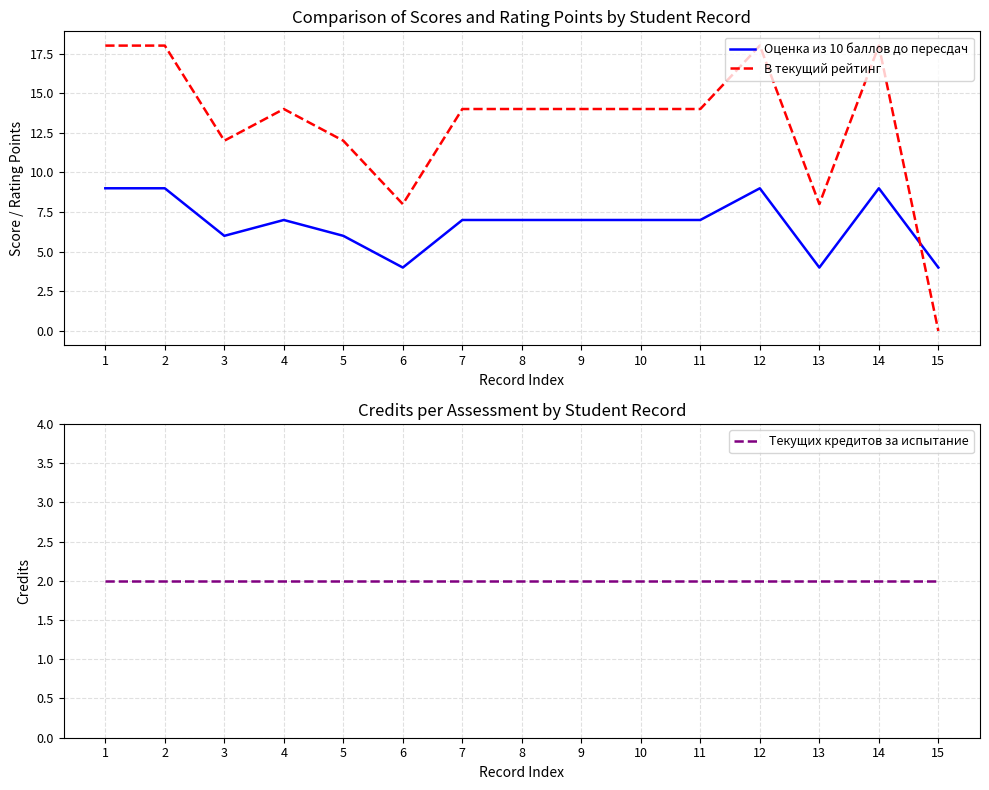

Between 6 and 14, which series saw the biggest shift?

В текущий рейтинг